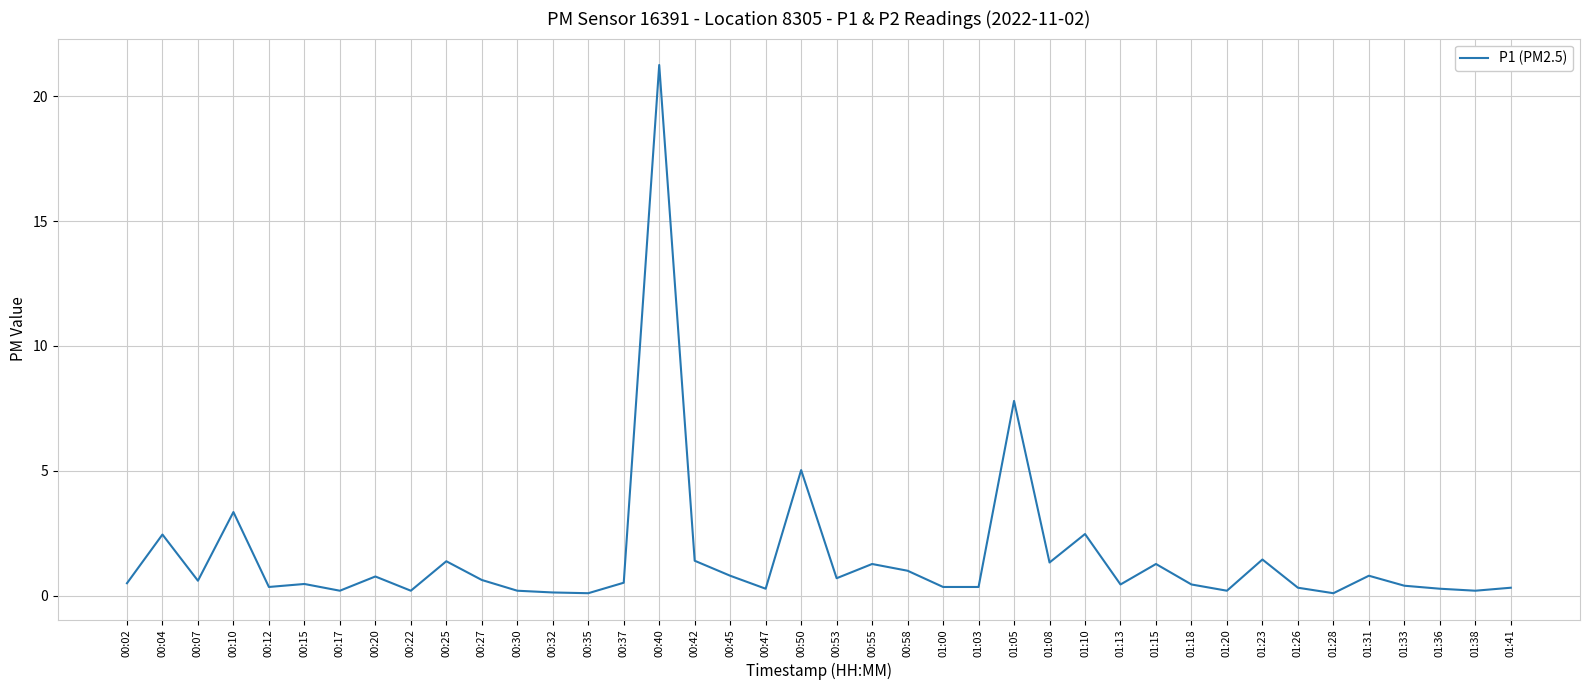

At which category does the chart reach its peak across all series?

00:40